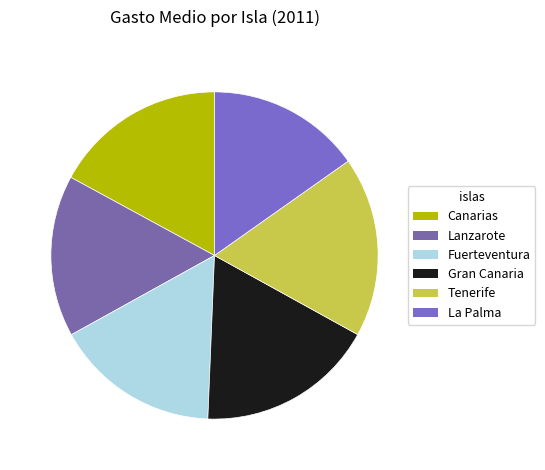

What percentage is NOT represented by Gran Canaria?

82.4%